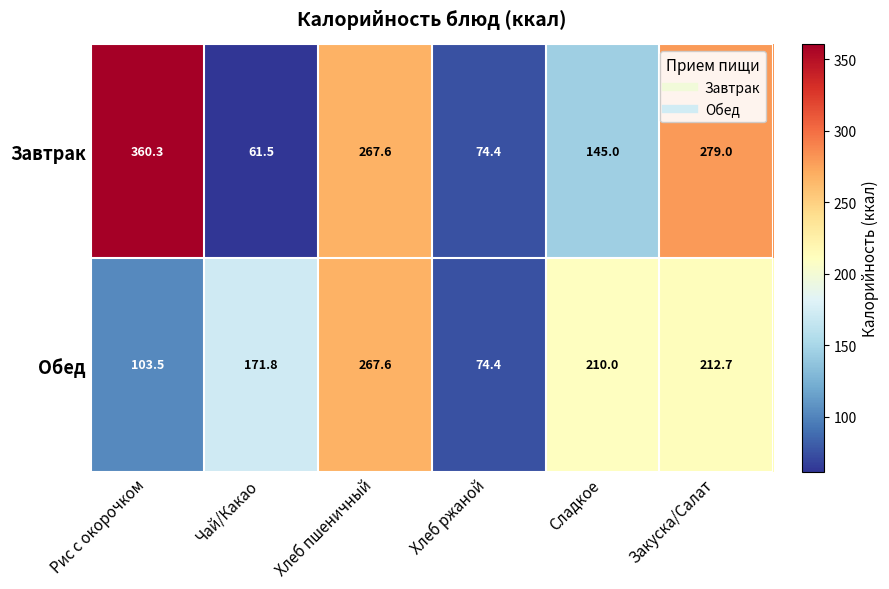

What is the difference between the highest and lowest values at Чай/Какао?

110.3